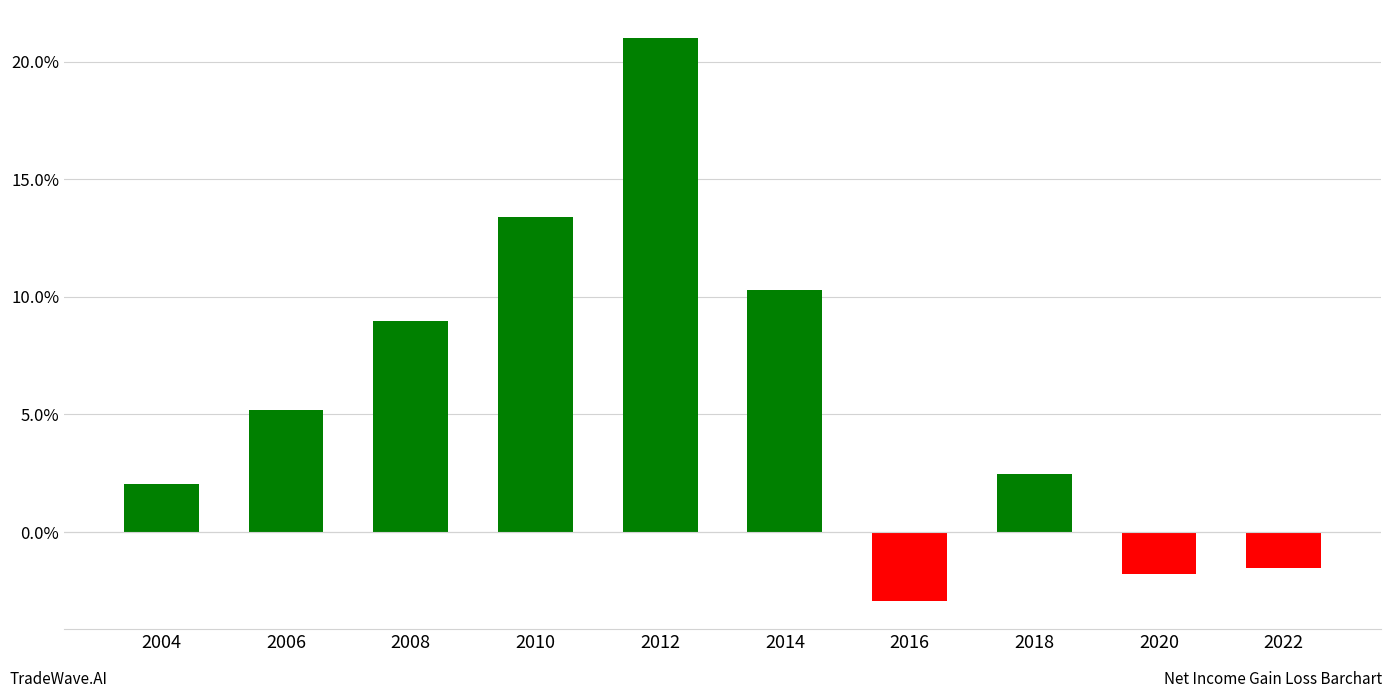

What is the difference between the values at 2006 and 2022?

6.7